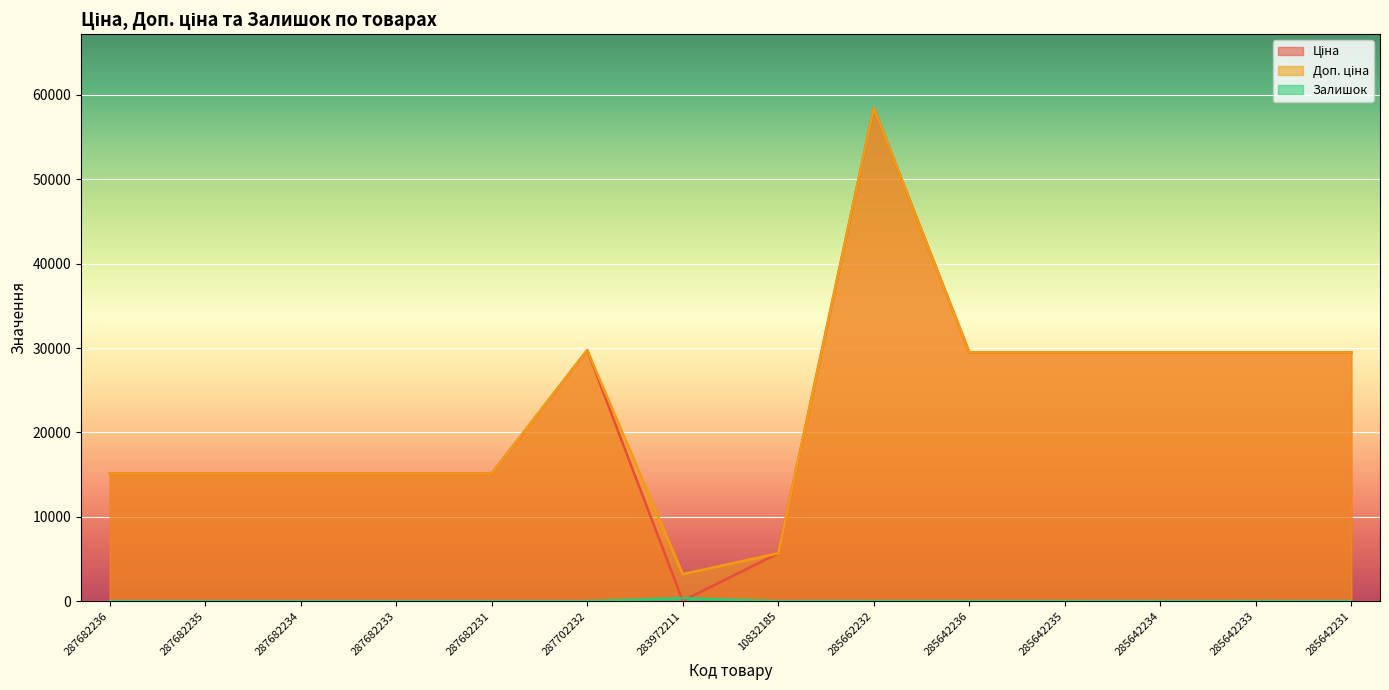

The value of Доп. ціна at 287682236 is 15120.0. True or false?

True